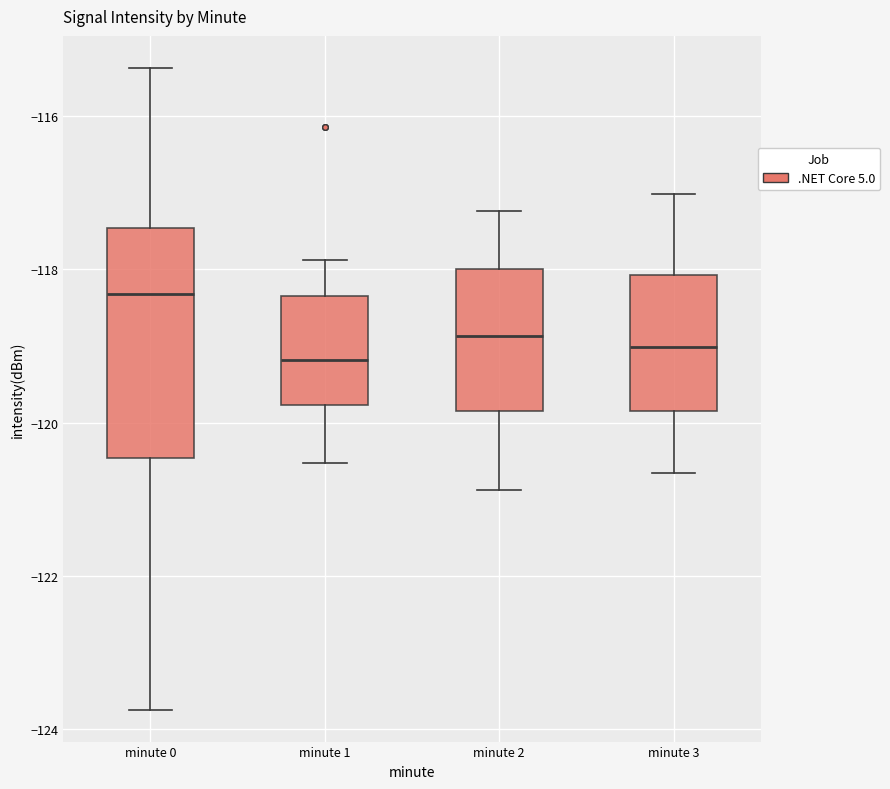

Reading left to right, read every box against the y-axis: the position of its median line, the range the box covers, and the ends of its whiskers. The values are not printed on the chart, so give them approximately, as read against the axis.

minute 0: median -118.4, box -120.4 to -117.4, whiskers -123.8 to -115.4
minute 1: median -119.2, box -119.8 to -118.4, whiskers -120.6 to -117.8
minute 2: median -118.8, box -119.8 to -118.0, whiskers -120.8 to -117.2
minute 3: median -119.0, box -119.8 to -118.0, whiskers -120.6 to -117.0